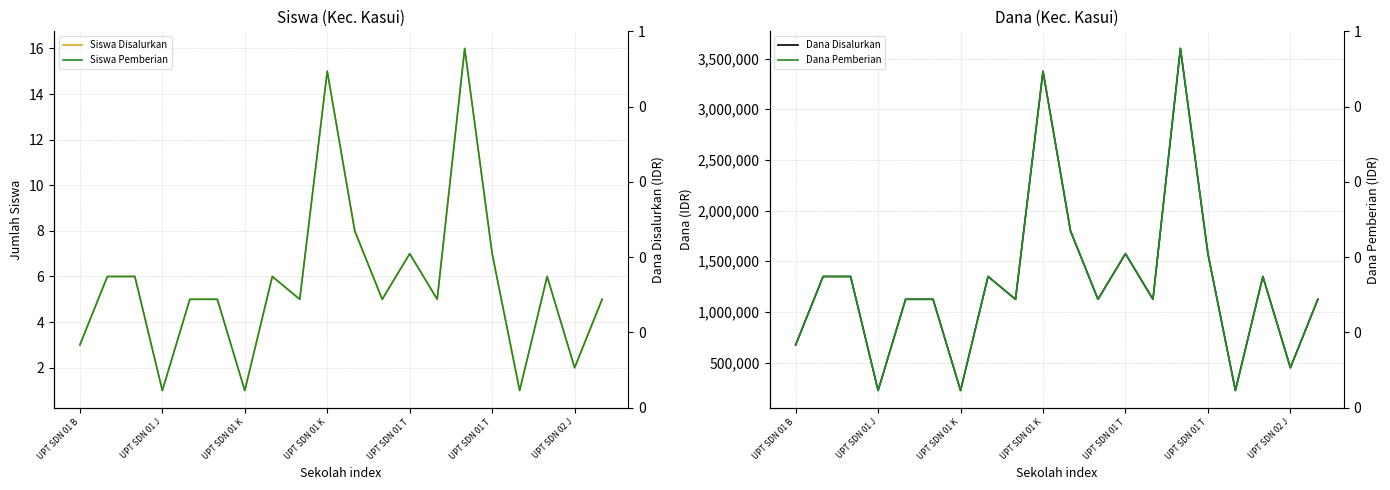

How many lines are shown in the chart?

4